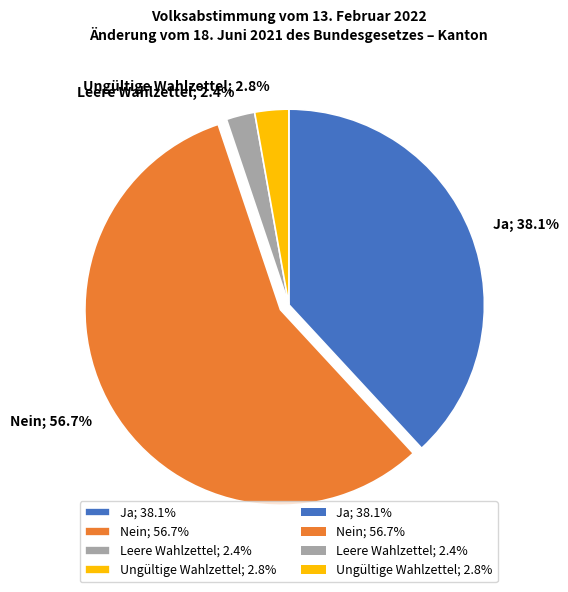

Does Nein account for over 50% of the chart?

Yes